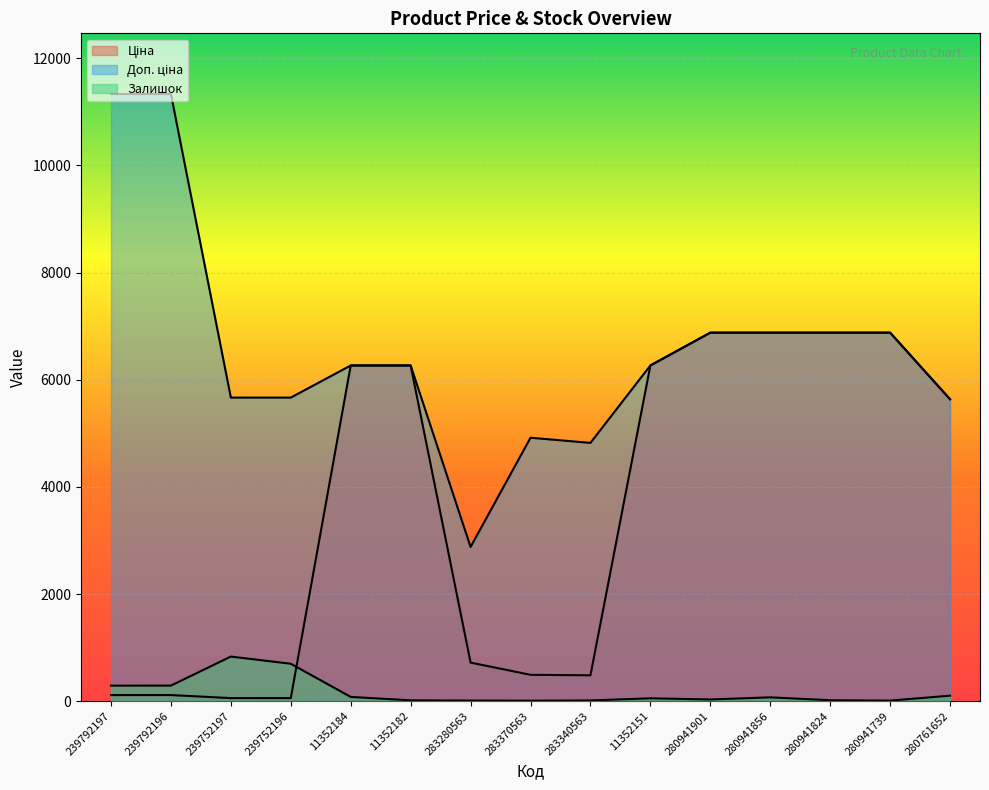

What position from the left is 283340563?

9